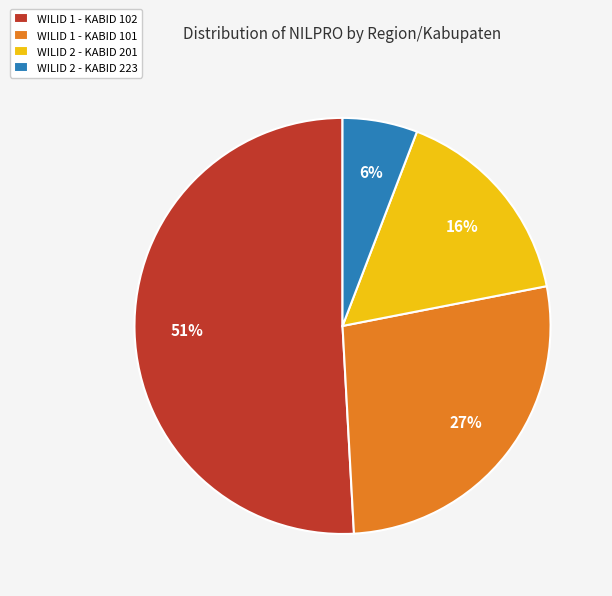

Which category accounts for the majority?

WILID 1 - KABID 102